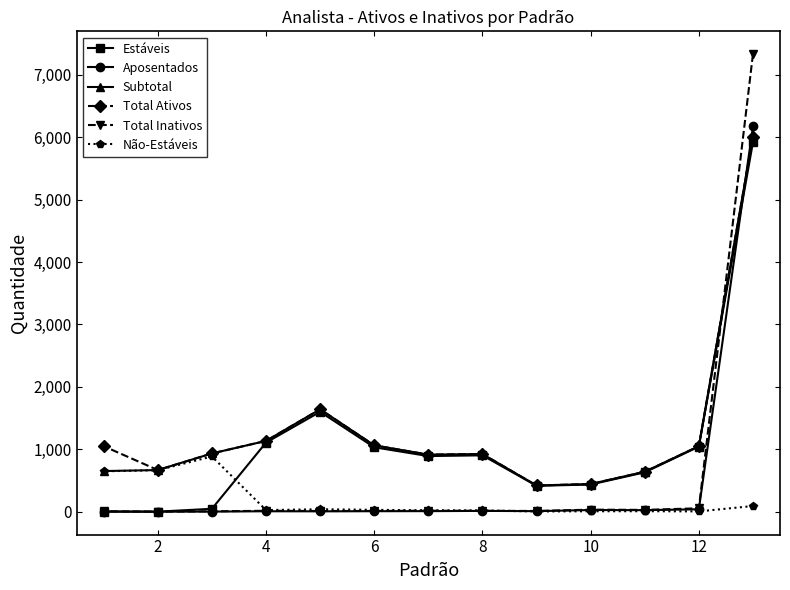

Which series has the largest range (max minus min)?

Total Inativos